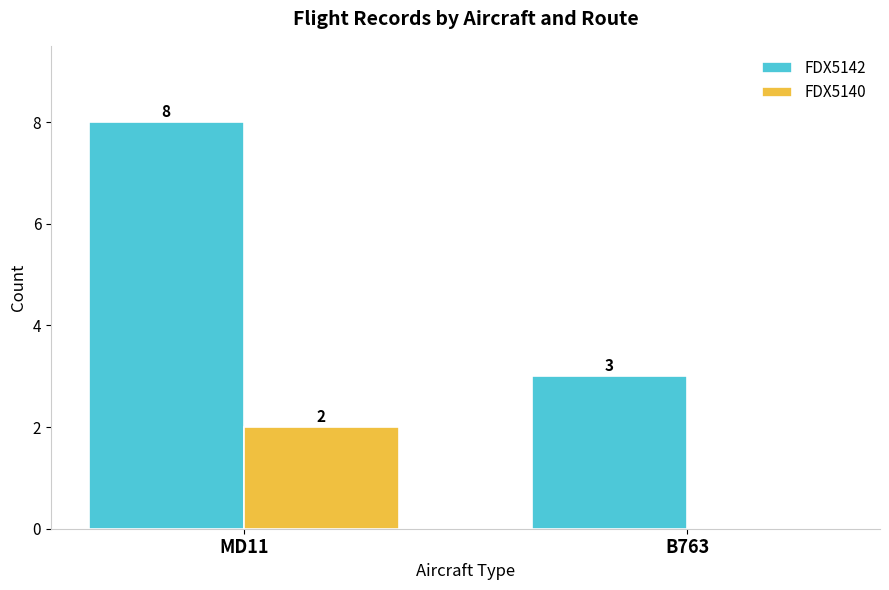

What is the average value of the FDX5142 series?

6